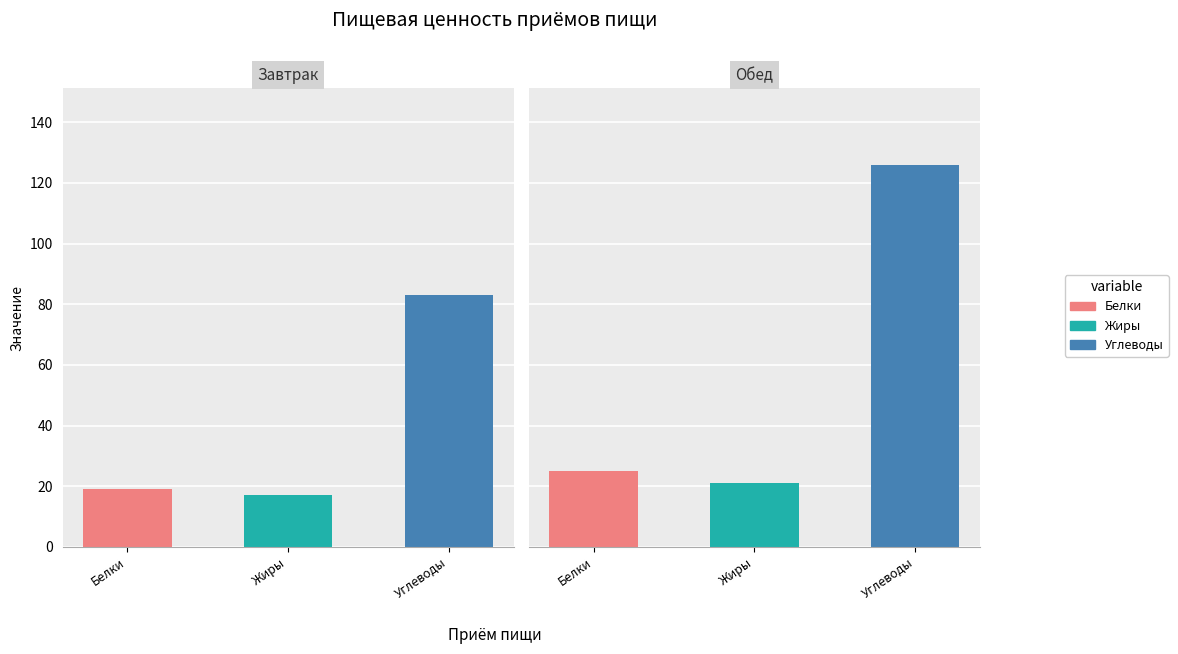

True or false: Углеводы has a value of 53.6 at Обед.

False